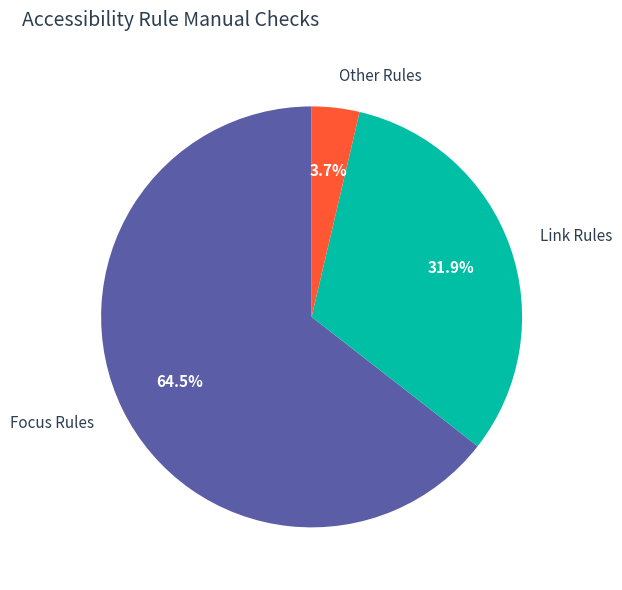

Does any single category account for the majority?

Yes